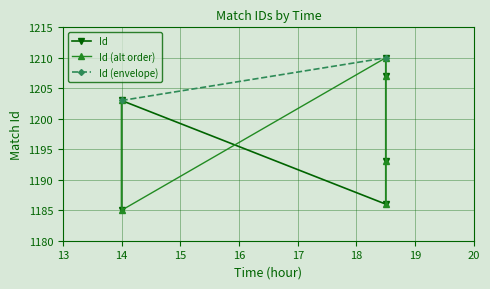

How many interior local peaks (higher than both neighbors) does the data have?

1